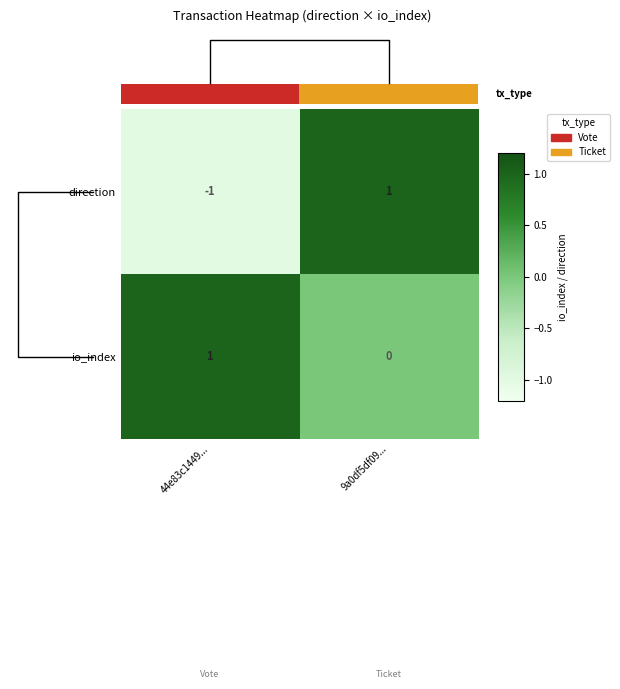

Reading left to right, extract all data points from this chart.

direction: 44e83c1449...=-1	9a0df5df09...=1
io_index: 44e83c1449...=1	9a0df5df09...=0